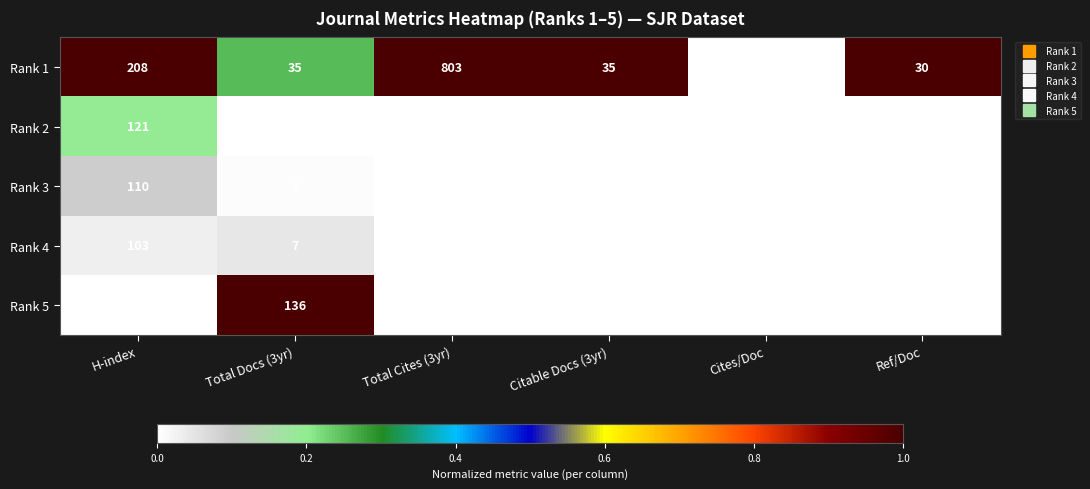

Reading left to right, extract all data points from this chart.

Rank 1: 208	35	803	35	0	30
Rank 2: 121	1	0	0	0	0
Rank 3: 110	2	0	0	0	0
Rank 4: 103	7	0	0	0	0
Rank 5: 100	136	0	0	0	0